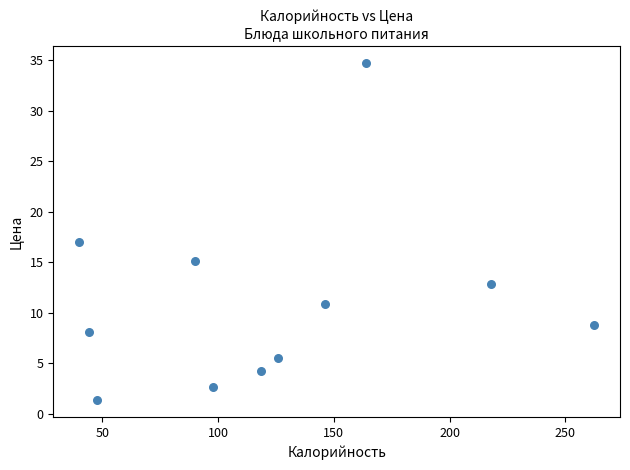

What Y value in the scatter plot is closest to 18?

17.0